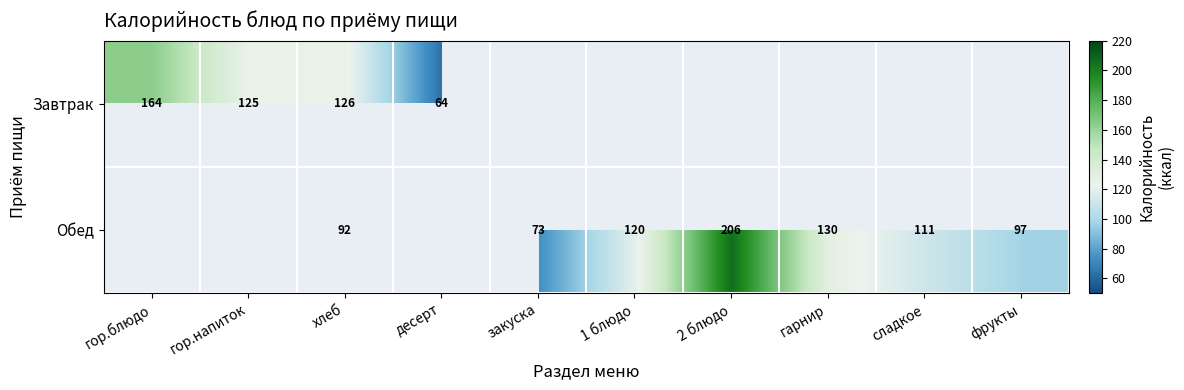

Which has a higher value, десерт or 1 блюдо?

1 блюдо